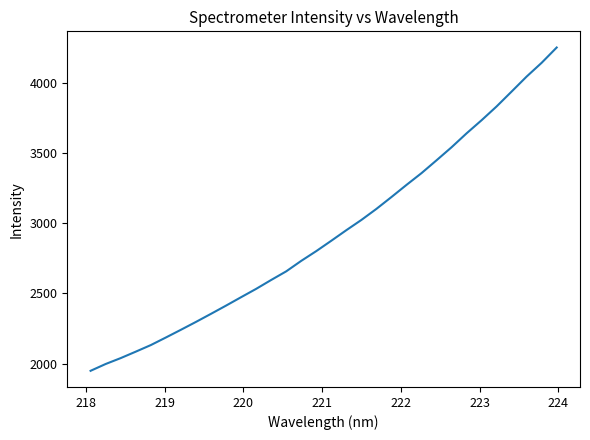

What is the greatest value displayed?

4253.2